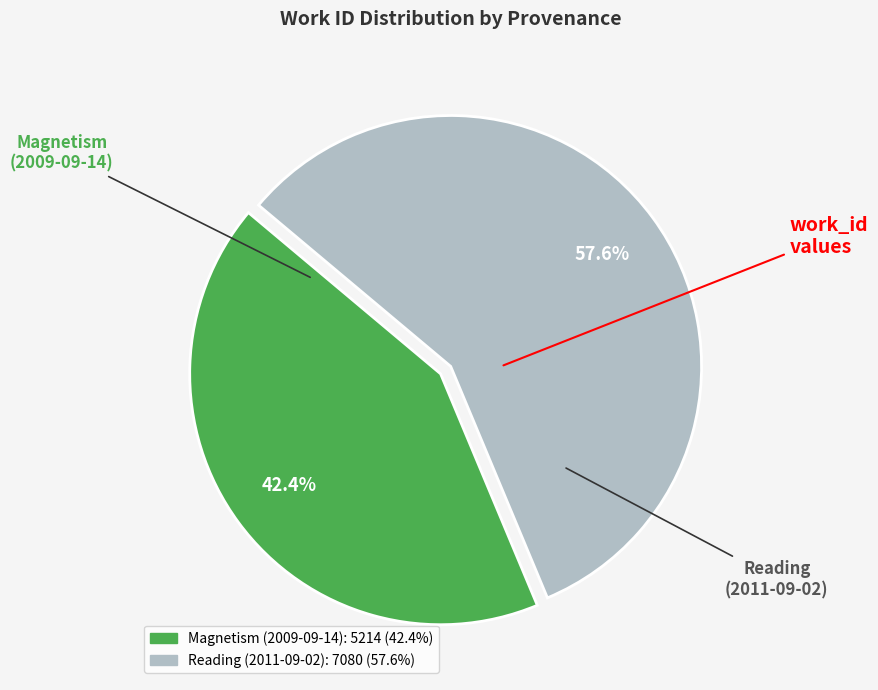

Which has a higher value, Reading (2011-09-02) or Magnetism (2009-09-14)?

Reading (2011-09-02)